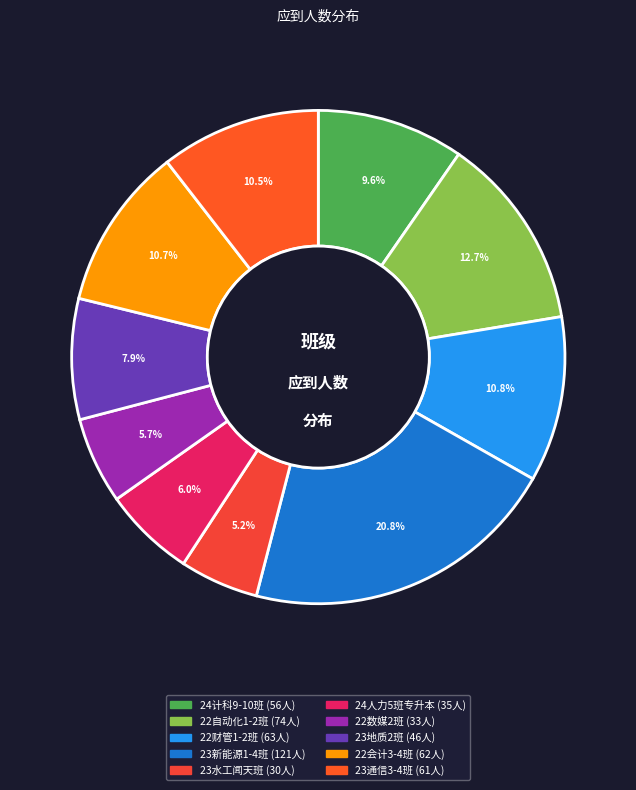

What percentage is NOT represented by 23地质2班?

92.1%